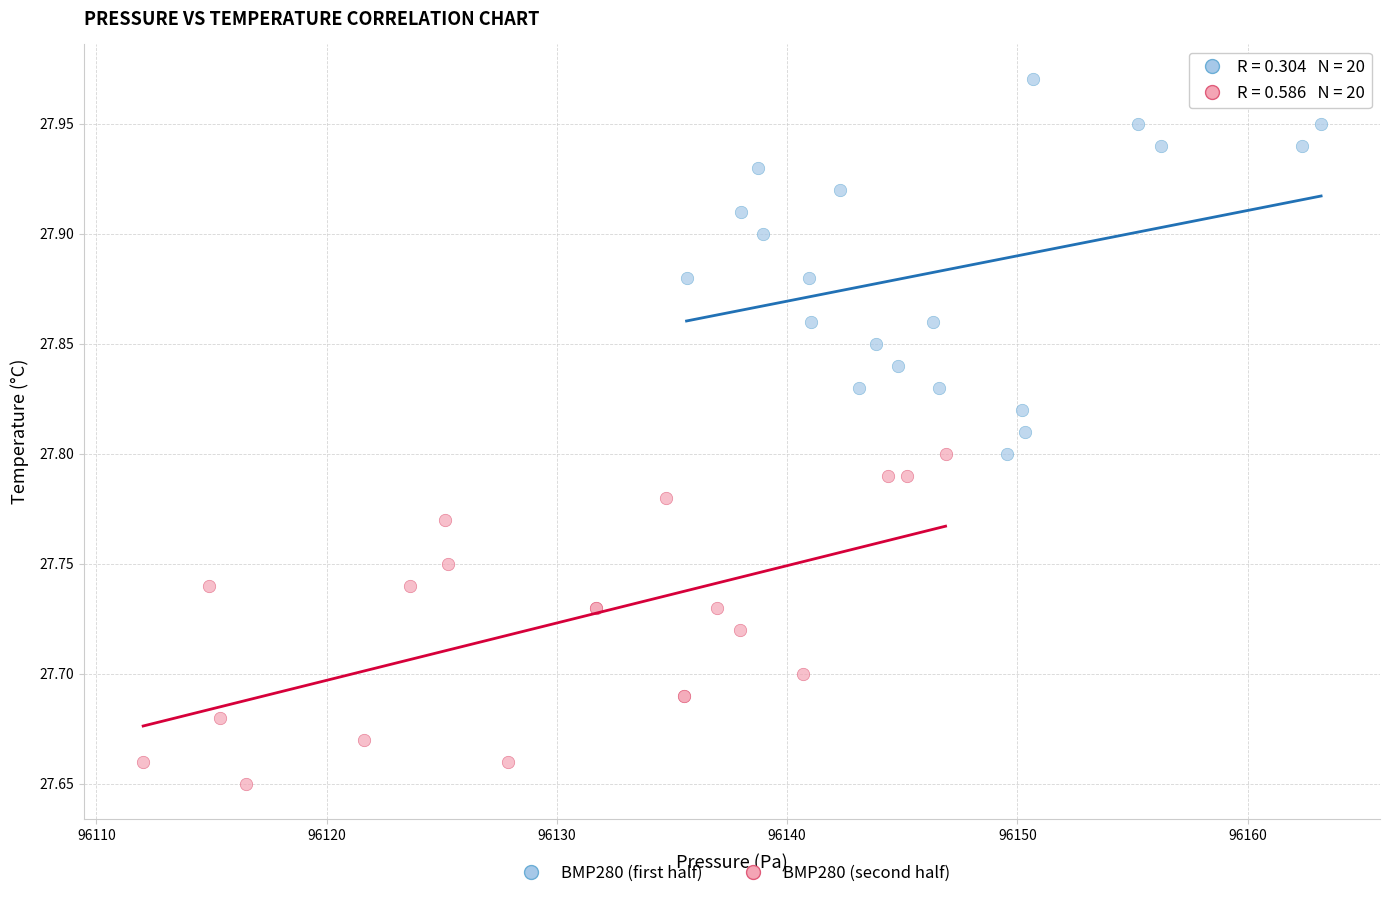

Which series reaches the minimum Y coordinate?

BMP280 (second half)